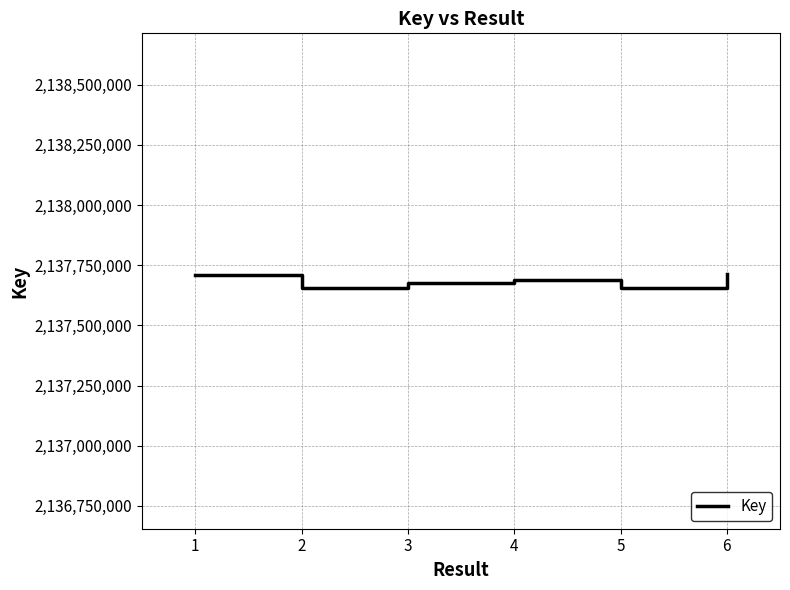

What is the ratio of the value at 2 to the value at 1?

1.0